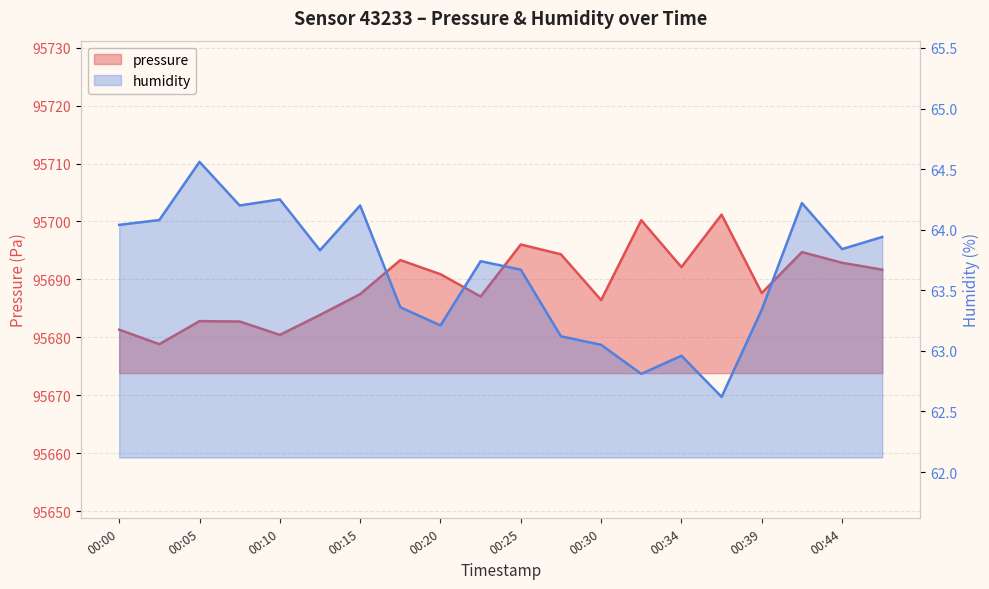

How many data points in pressure are less than 95690?

10